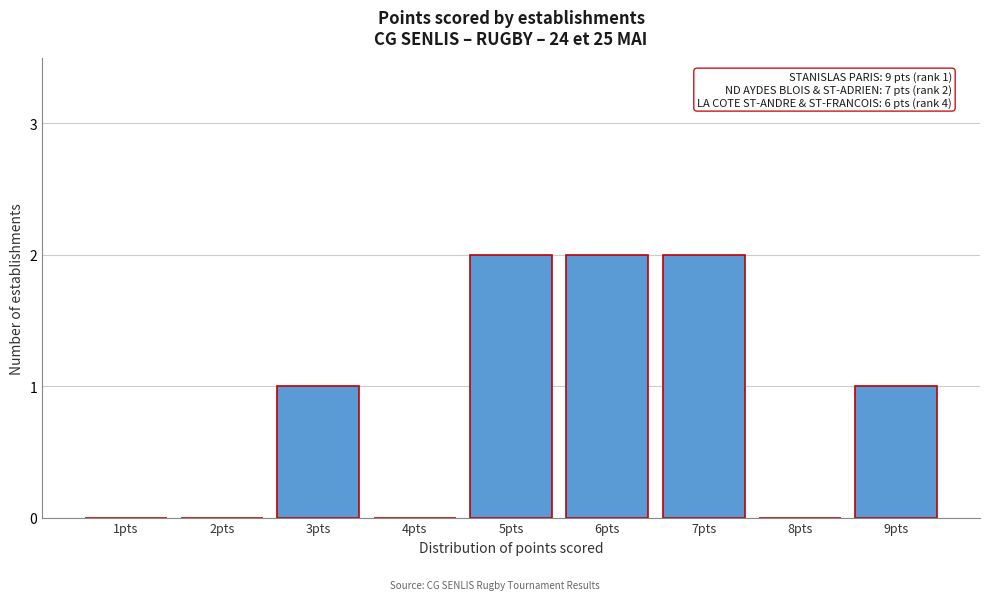

Reading right to left, list all the values displayed in this chart.

9pts=1	8pts=0	7pts=2	6pts=2	5pts=2	4pts=0	3pts=1	2pts=0	1pts=0